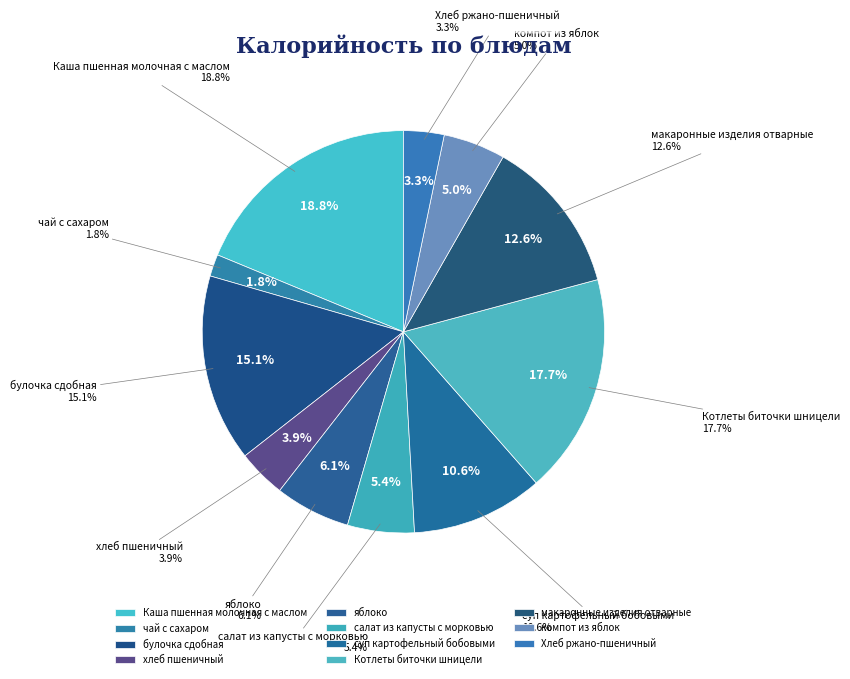

Does чай с сахаром represent more than half of the total?

No